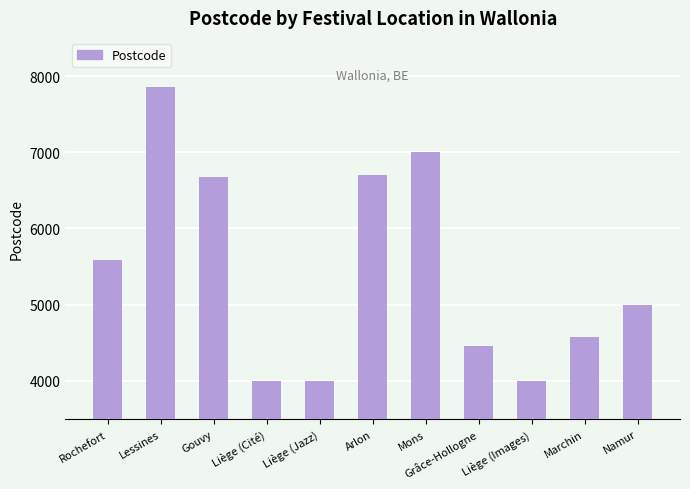

What is the sum of all values?

59840